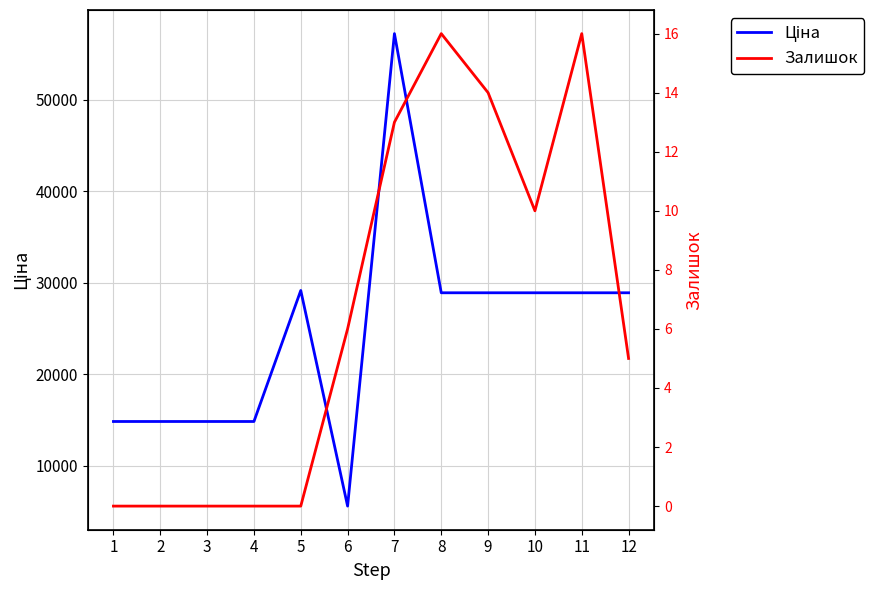

What are all the series names shown in the legend?

Ціна, Залишок